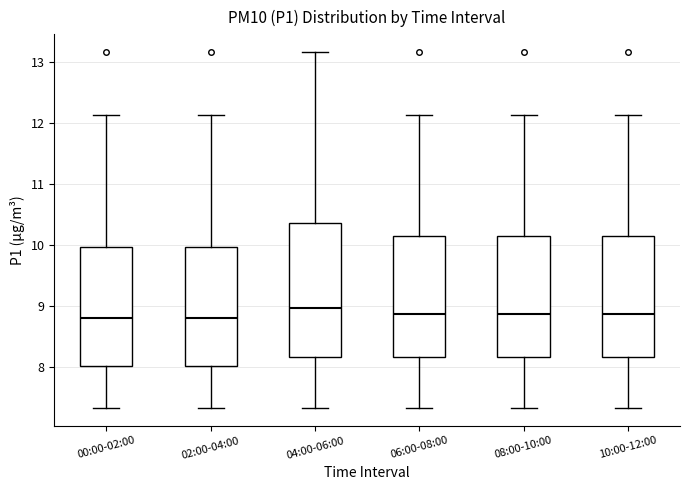

Reading left to right, read every box against the y-axis: the position of its median line, the range the box covers, and the ends of its whiskers. The values are not printed on the chart, so give them approximately, as read against the axis.

00:00-02:00: median 8.8, box 8.0 to 10.0, whiskers 7.3 to 12.1
02:00-04:00: median 8.8, box 8.0 to 10.0, whiskers 7.3 to 12.1
04:00-06:00: median 9.0, box 8.2 to 10.4, whiskers 7.3 to 13.2
06:00-08:00: median 8.9, box 8.2 to 10.2, whiskers 7.3 to 12.1
08:00-10:00: median 8.9, box 8.2 to 10.2, whiskers 7.3 to 12.1
10:00-12:00: median 8.9, box 8.2 to 10.2, whiskers 7.3 to 12.1